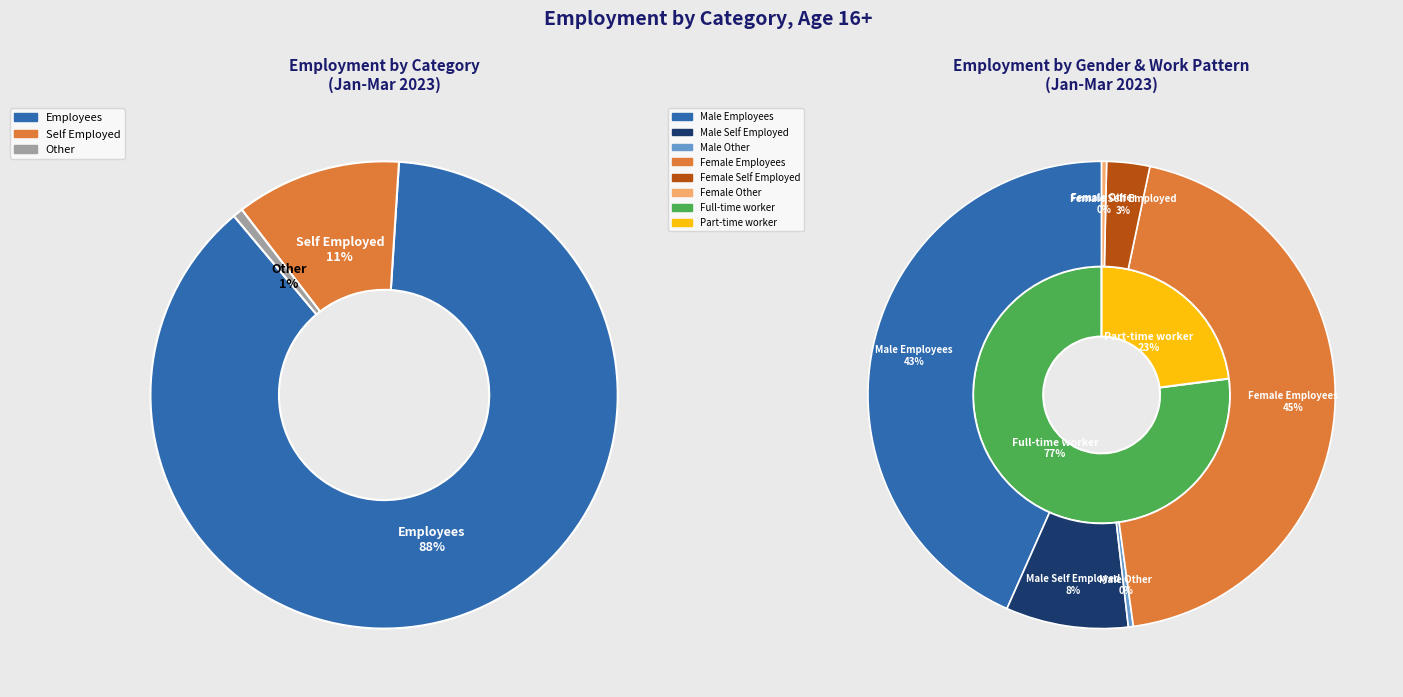

Is the sum of 6 and 0 greater than half?

No